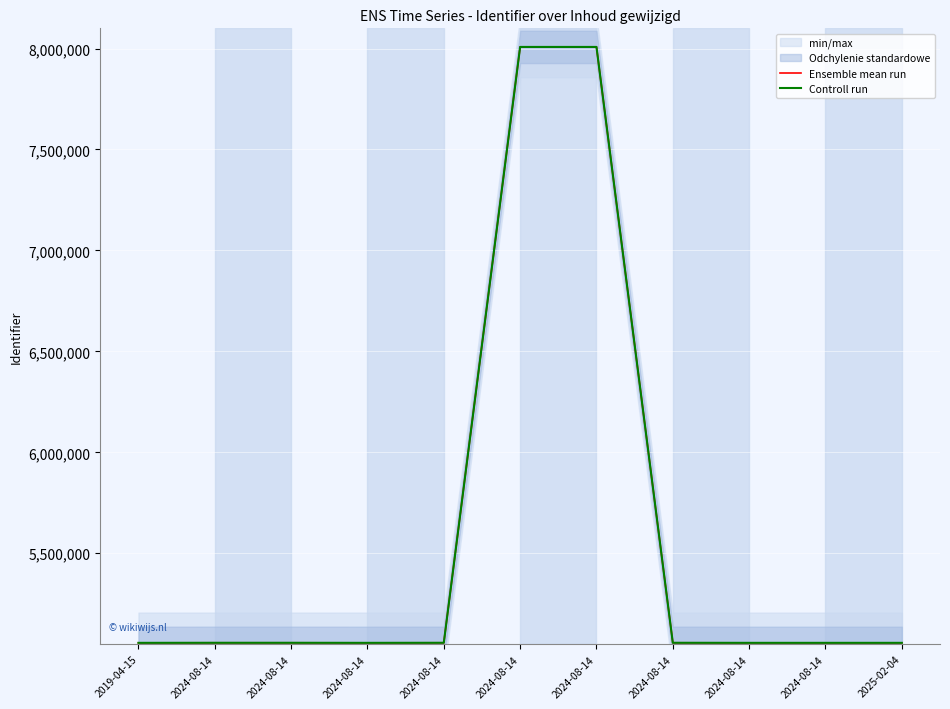

At which label does Ensemble mean run reach its peak?

2024-08-14